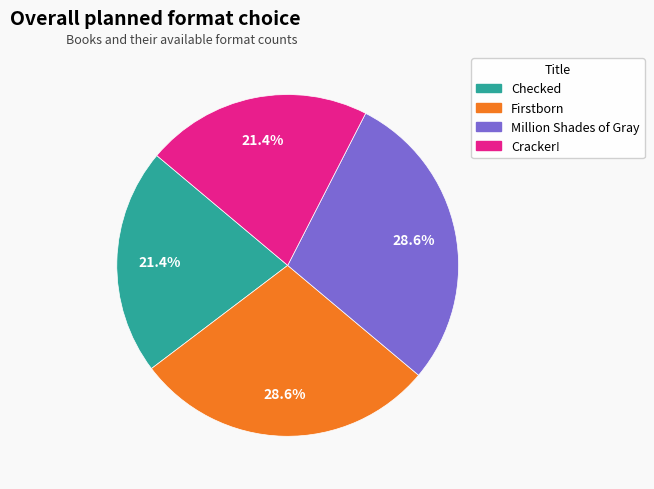

Approximately how many times larger is the value at Firstborn compared to Checked?

1.3